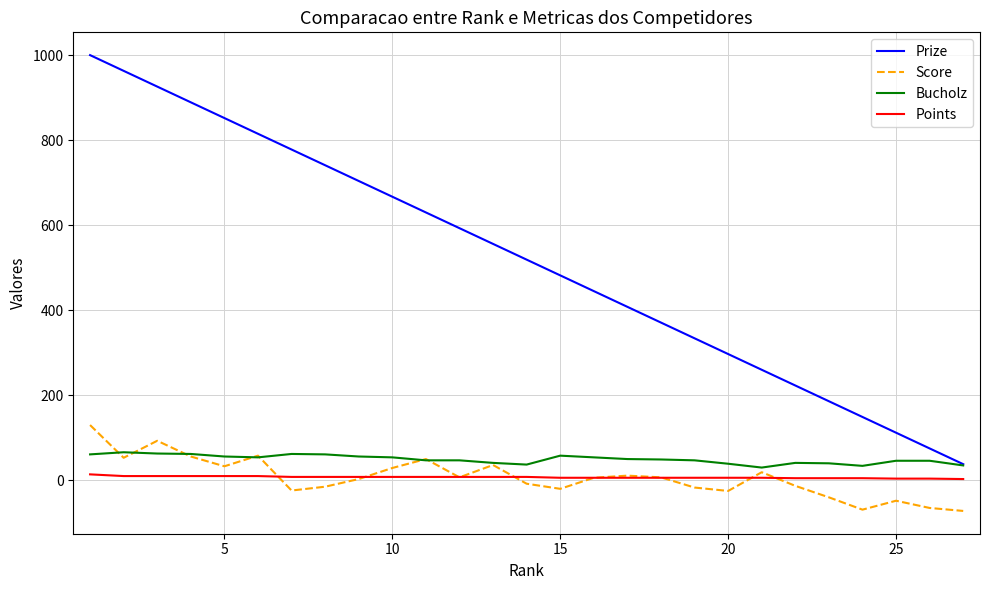

How many values in the Points series are below 8?

13